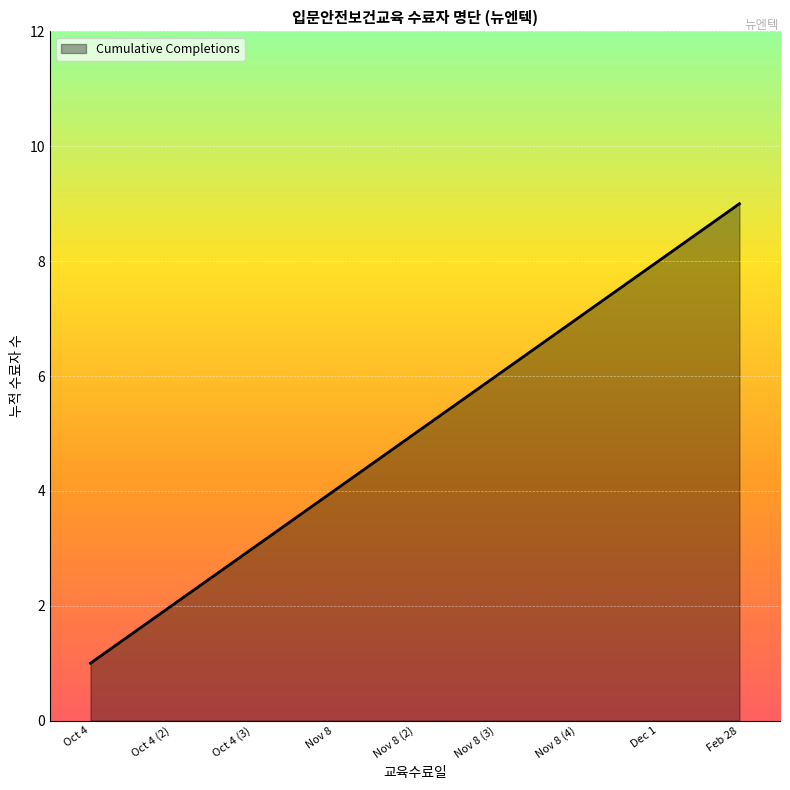

Reading left to right, transcribe all the data shown in this chart.

1	2	3	4	5	6	7	8	9